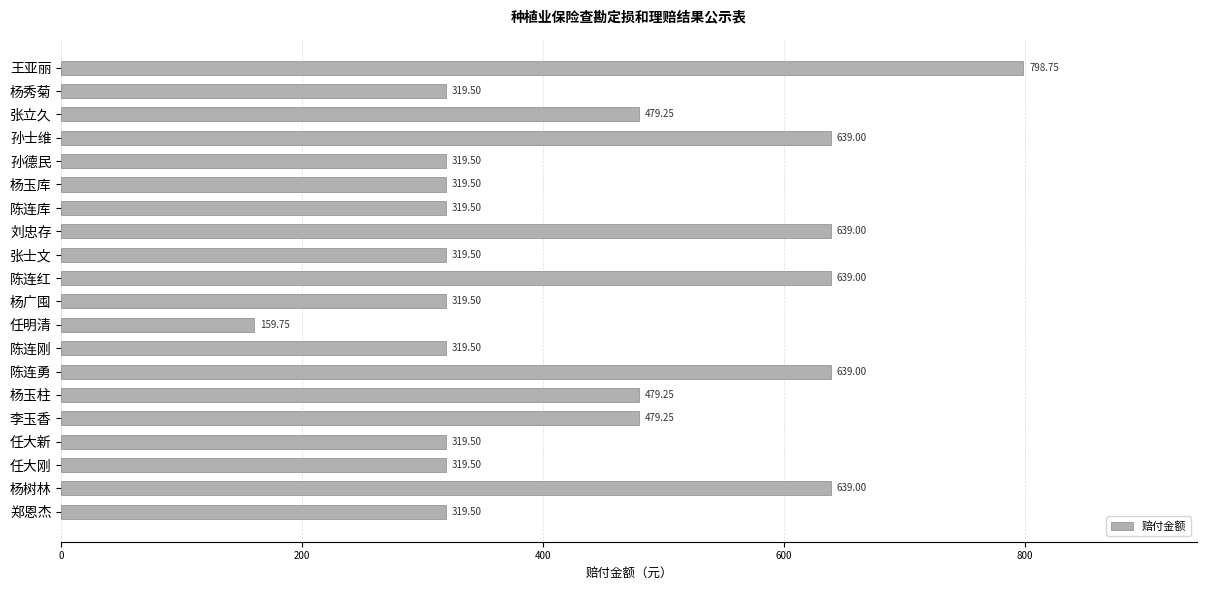

What is the sum of the values at 杨玉柱 and 陈连刚?

798.8